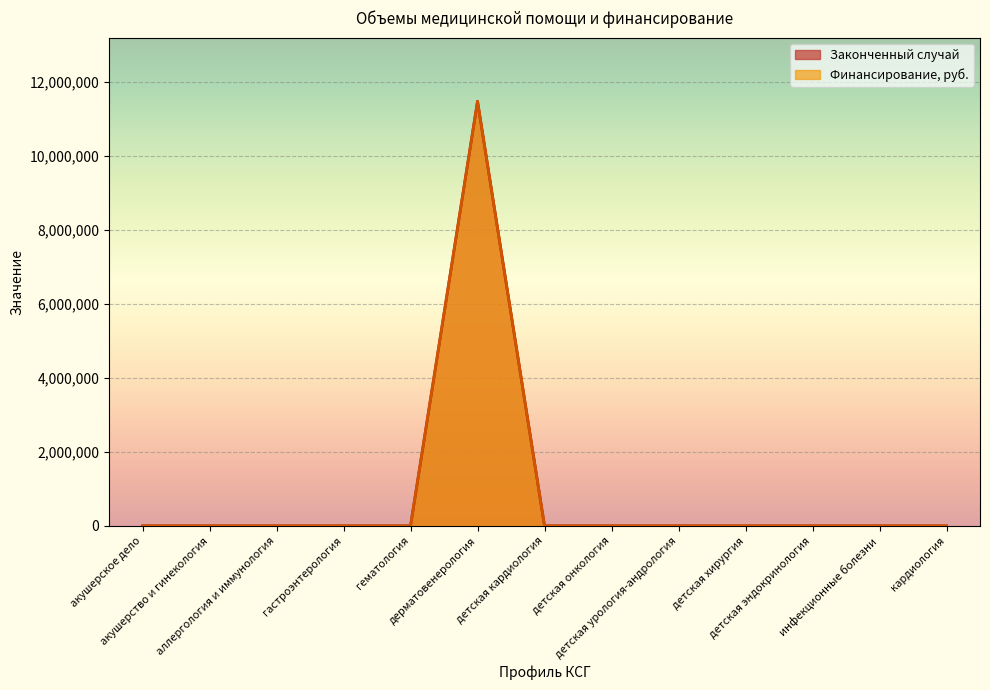

True or false: Финансирование, руб. and Законченный случай intersect in this chart.

False